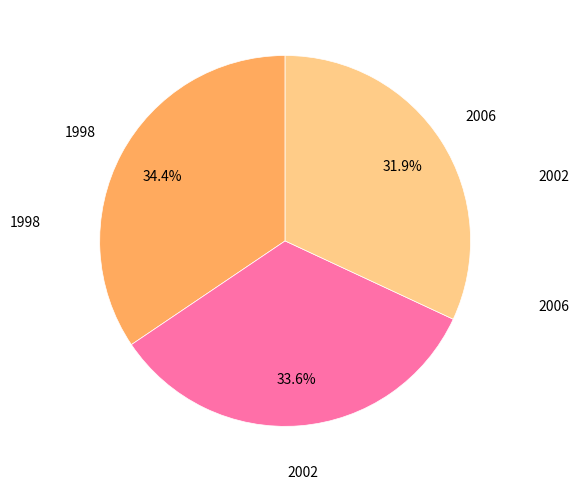

To the nearest percent, what is the difference between the 2006 and 1998 slice percentages?

3%